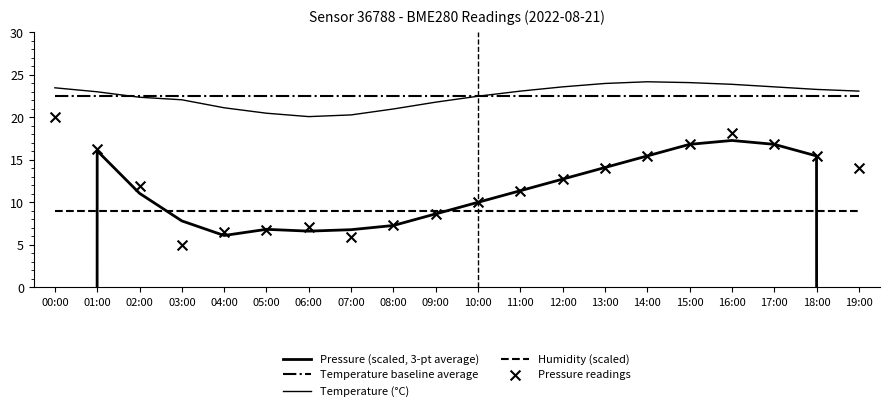

Which series reaches the minimum Y coordinate?

Pressure (scaled, 3-pt average)